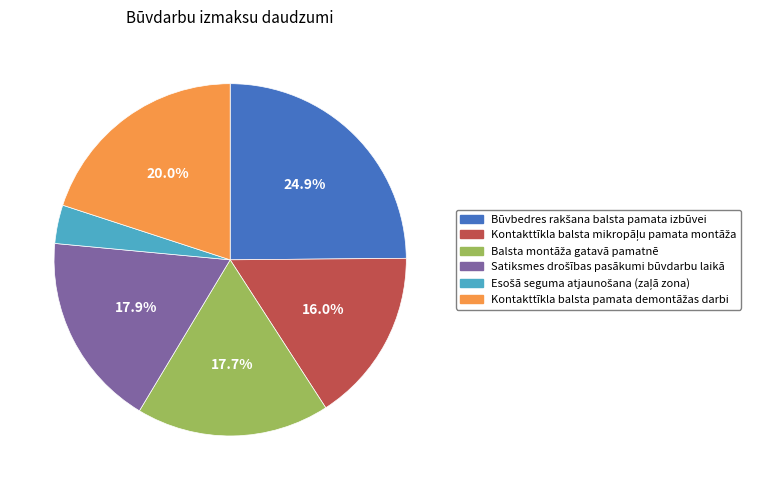

Does any single category account for the majority?

No